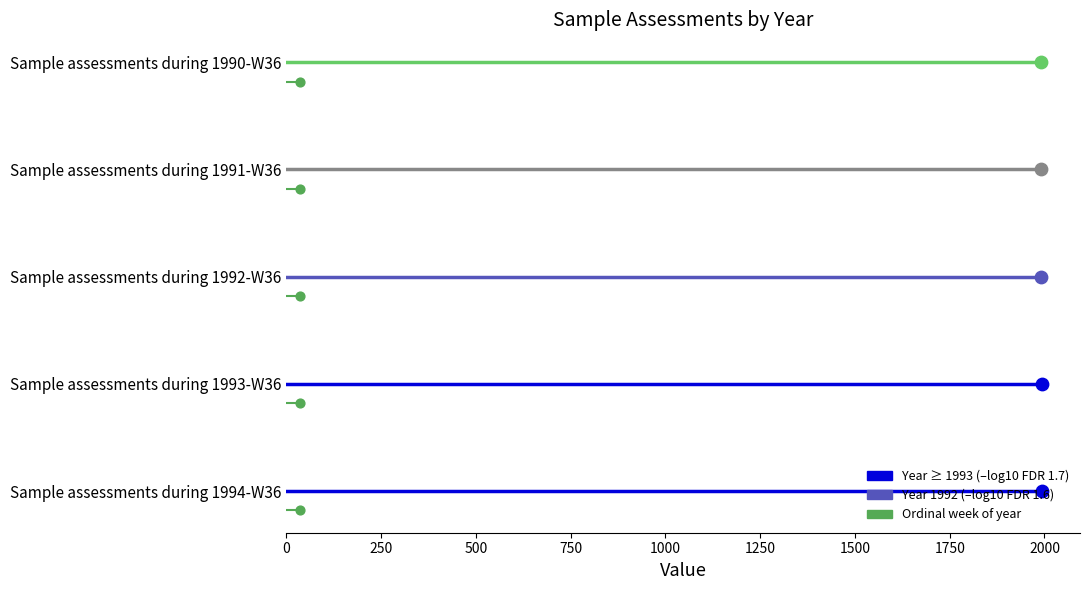

Which series contains the lowest Y value?

ordinal week of year